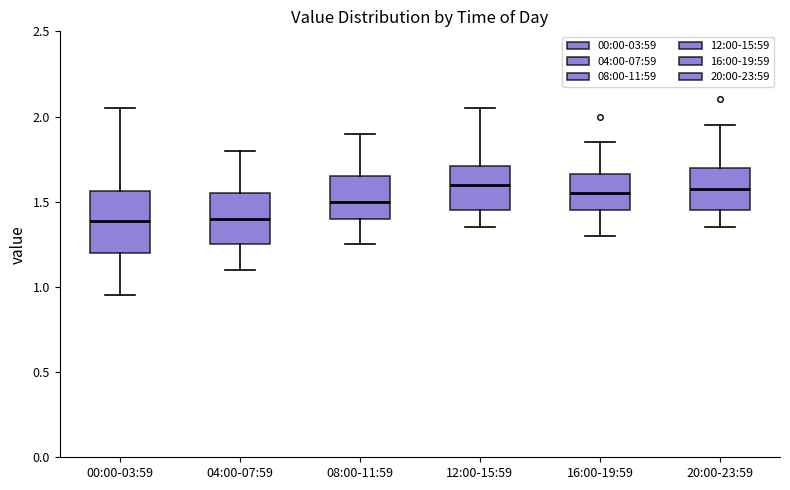

Where is the upper edge of the box for 08:00-11:59 on the y-axis? The values are not printed on the chart, so give them approximately, as read against the axis.

1.65